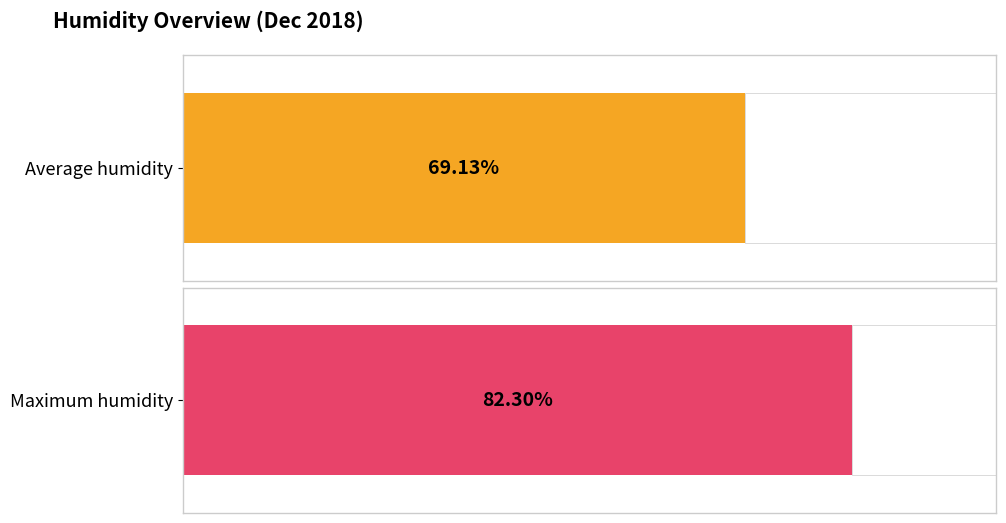

Rank the series at 00:00 from lowest to highest value.

Average humidity, Maximum humidity